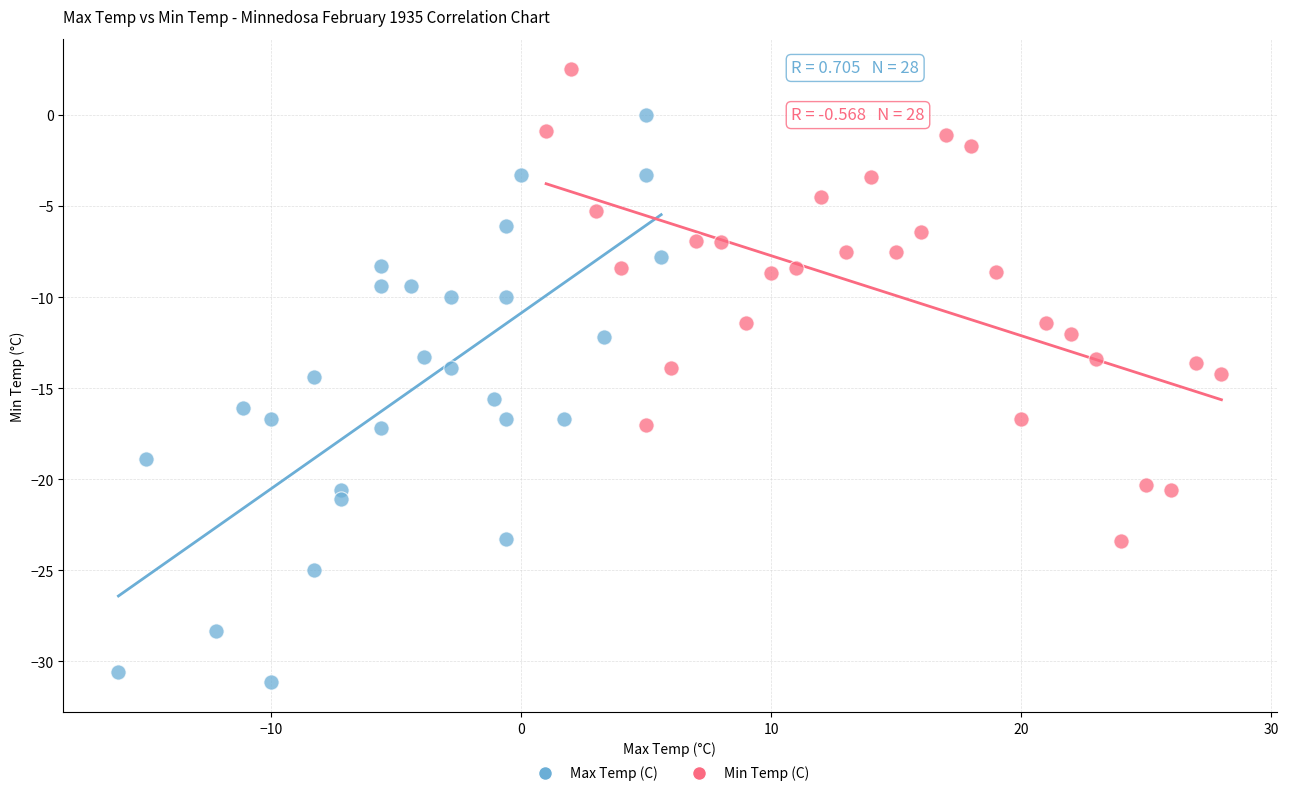

Which series contains the lowest Y value?

Max Temp (C)